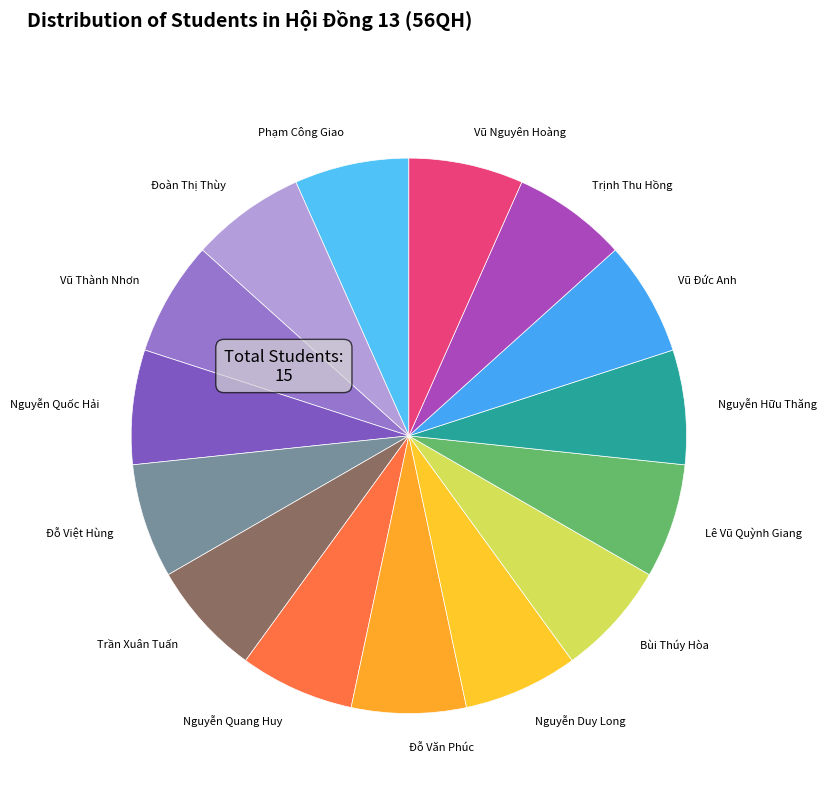

The Đỗ Văn Phúc slice represents 7% of the pie. True or false?

True